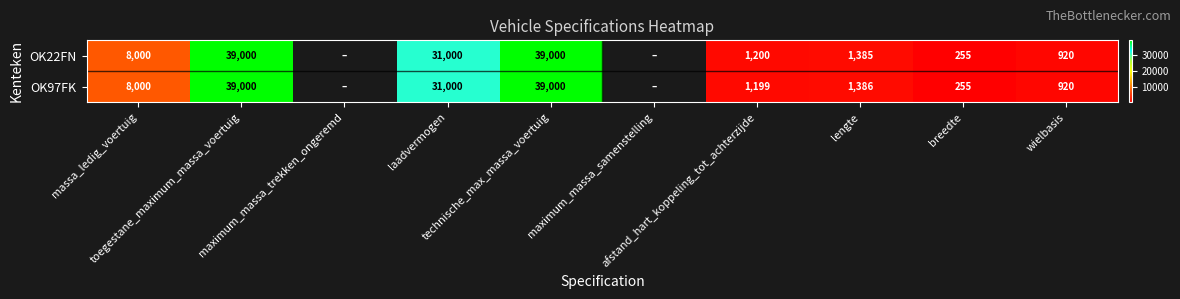

How many values in the OK97FK series exceed 31000?

2